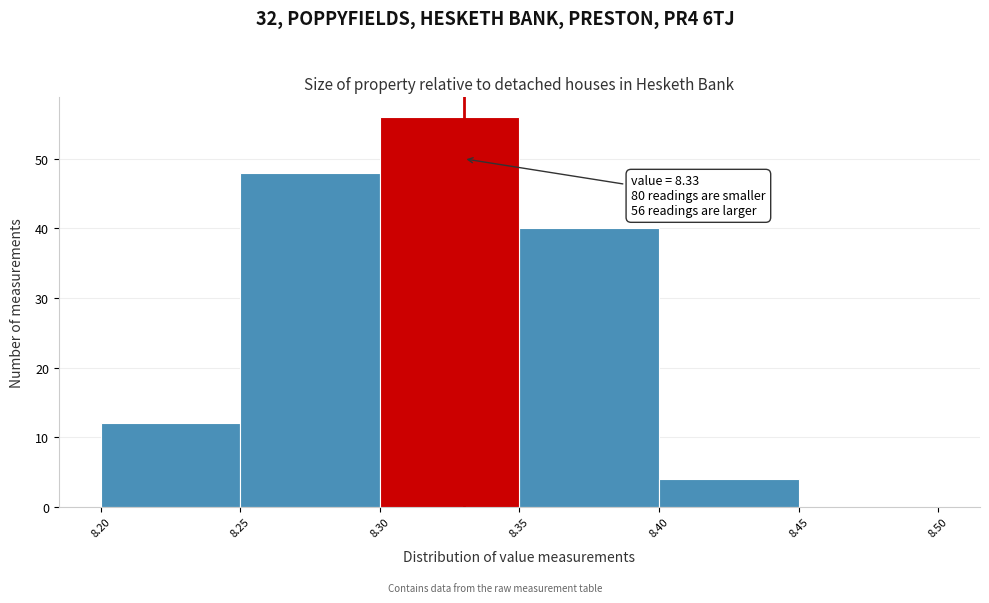

Which range on the x-axis has the tallest bar?

8.30 to 8.35